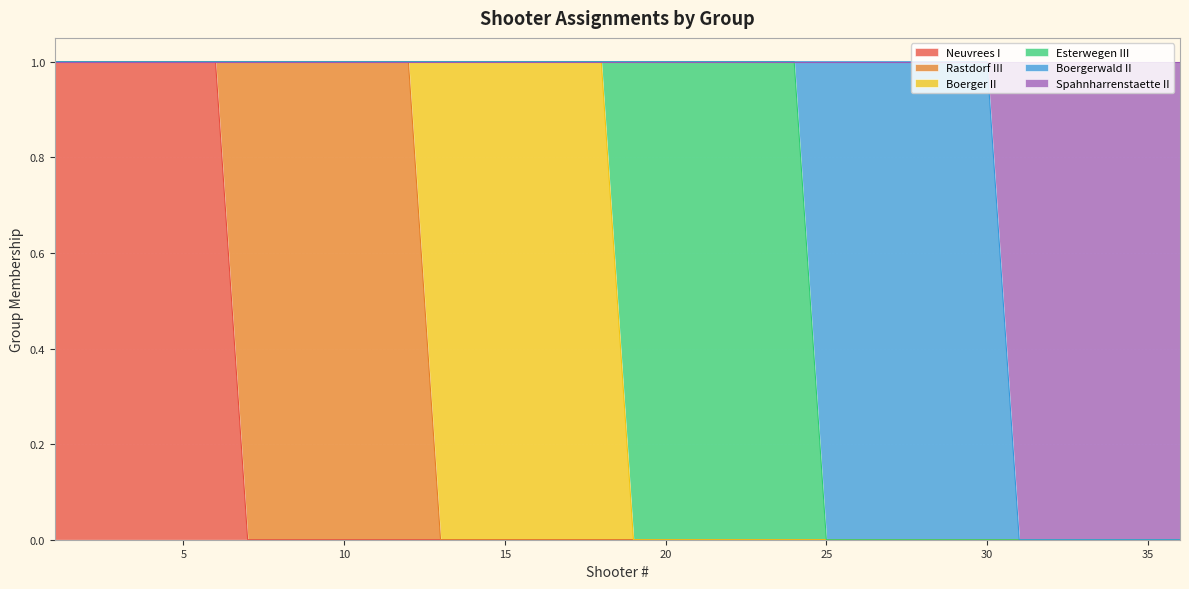

Between 3 and 32, which series saw the biggest shift?

Neuvrees I